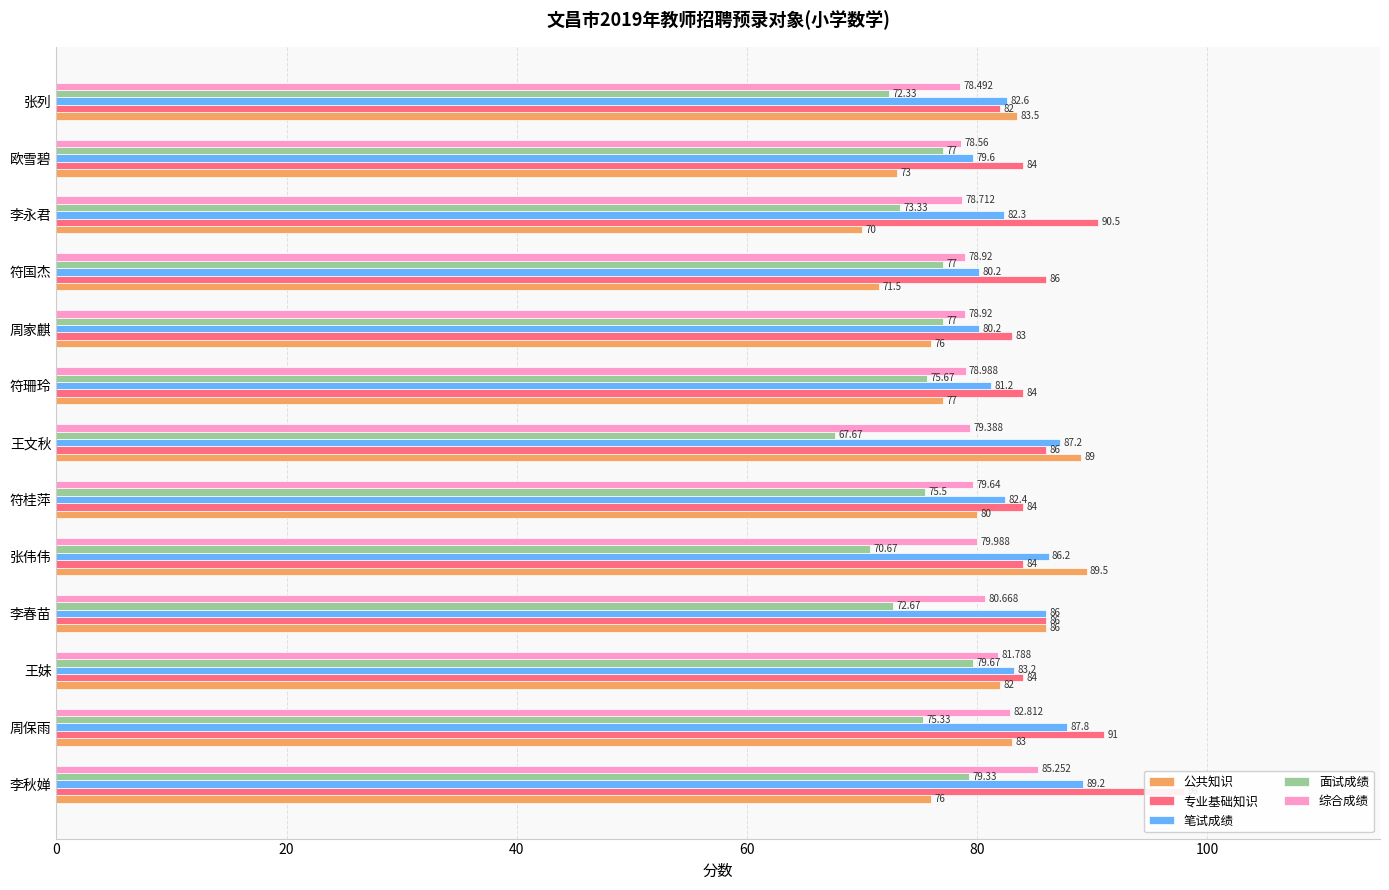

Rank the series at 王妹 from highest to lowest value.

专业基础知识, 笔试成绩, 公共知识, 综合成绩, 面试成绩